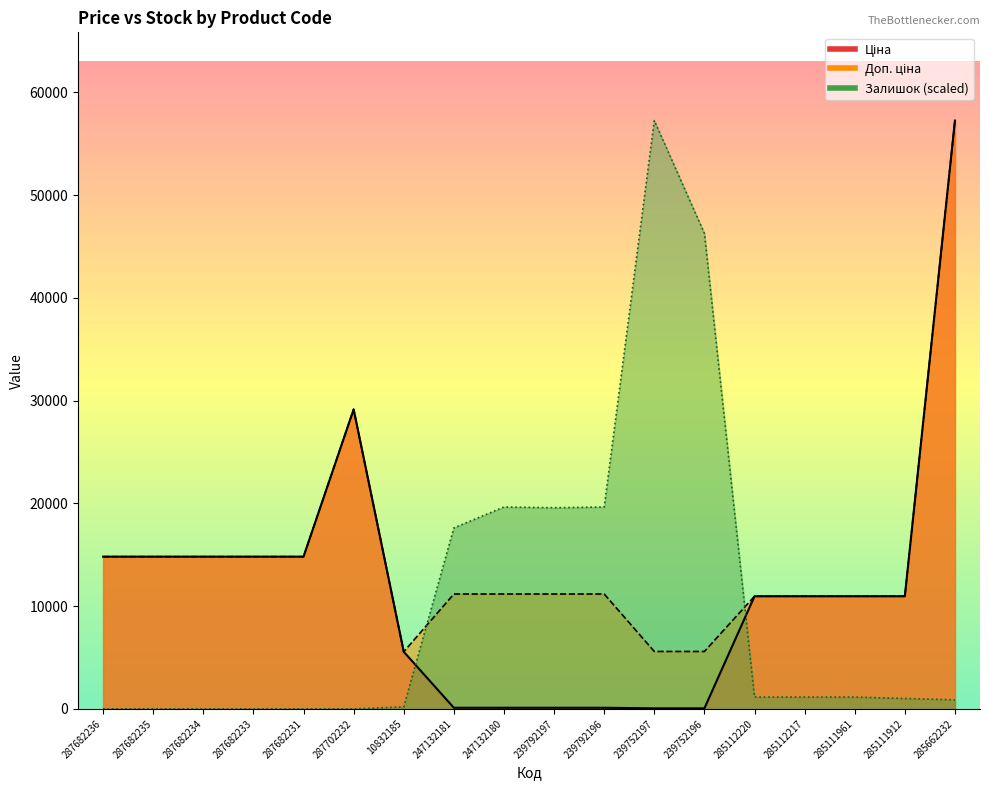

At which label does Ціна first exceed 10964?

287682236